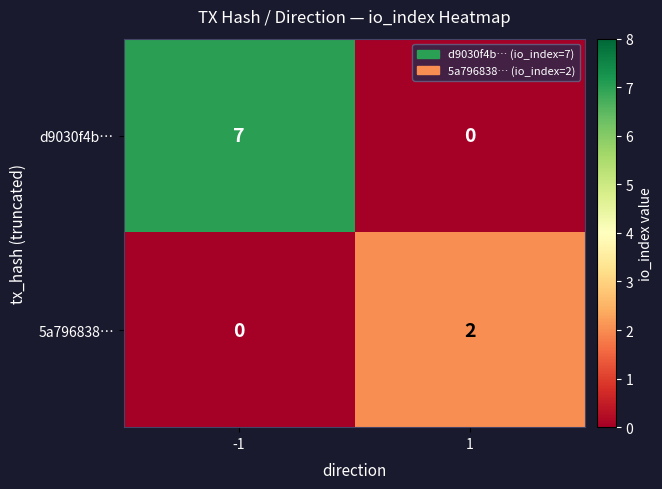

What is the sum of all d9030f4b… values?

7